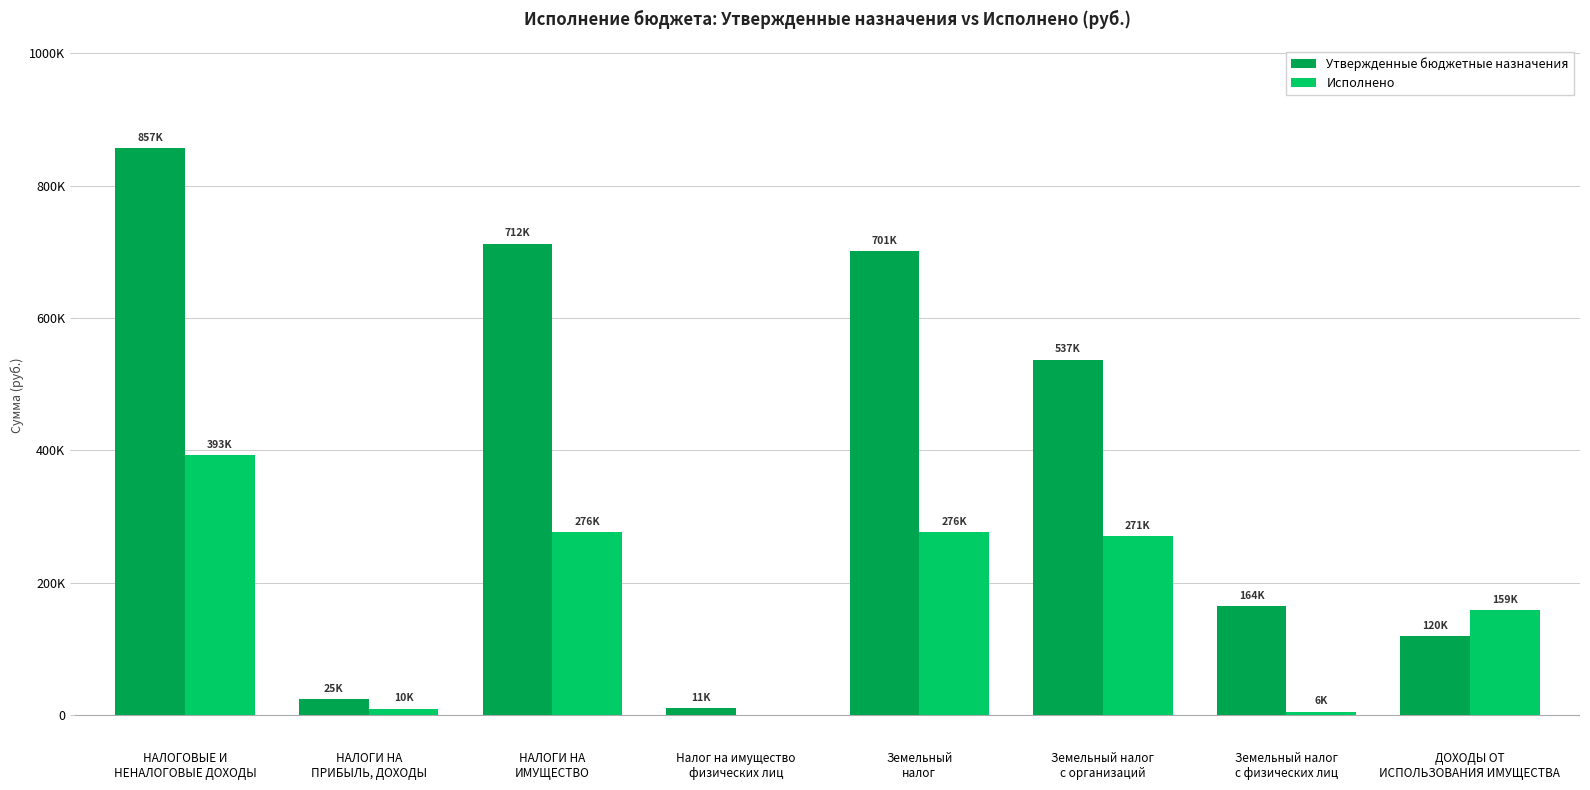

Rank the series by their maximum value, from lowest to highest.

Исполнено, Утвержденные бюджетные назначения